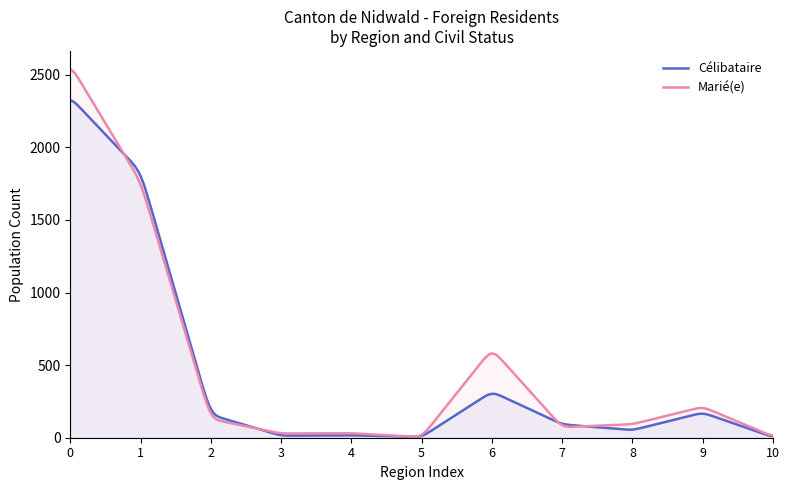

Which series has the widest spread of values?

Marié(e)